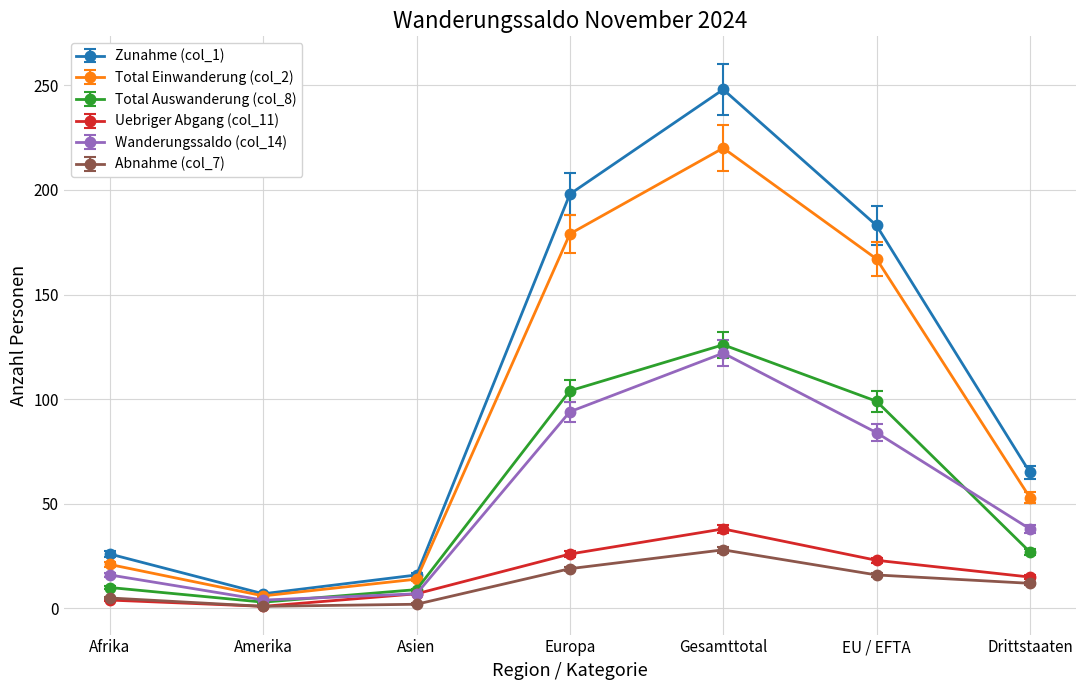

Is it true that Total Auswanderung (col_8) equals 9 at Asien?

True